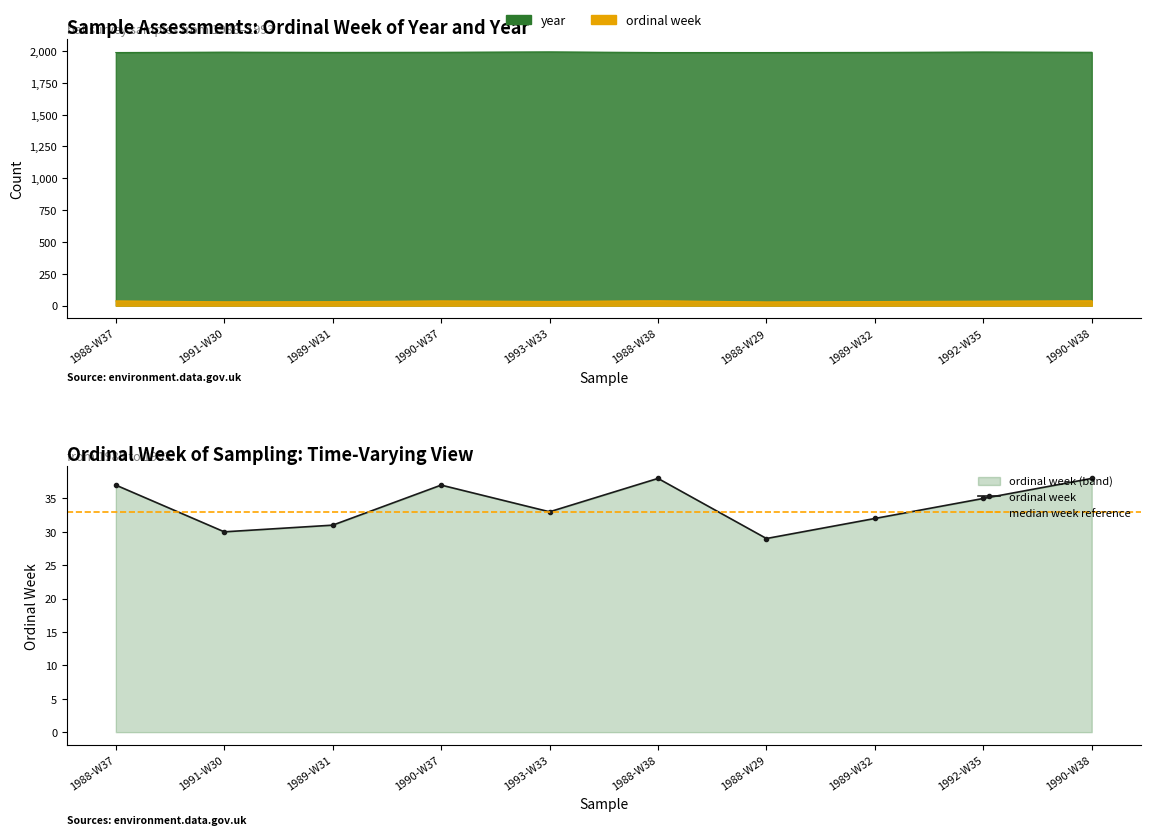

Which series changed the most between 1989-W31 and 1990-W37?

ordinal week